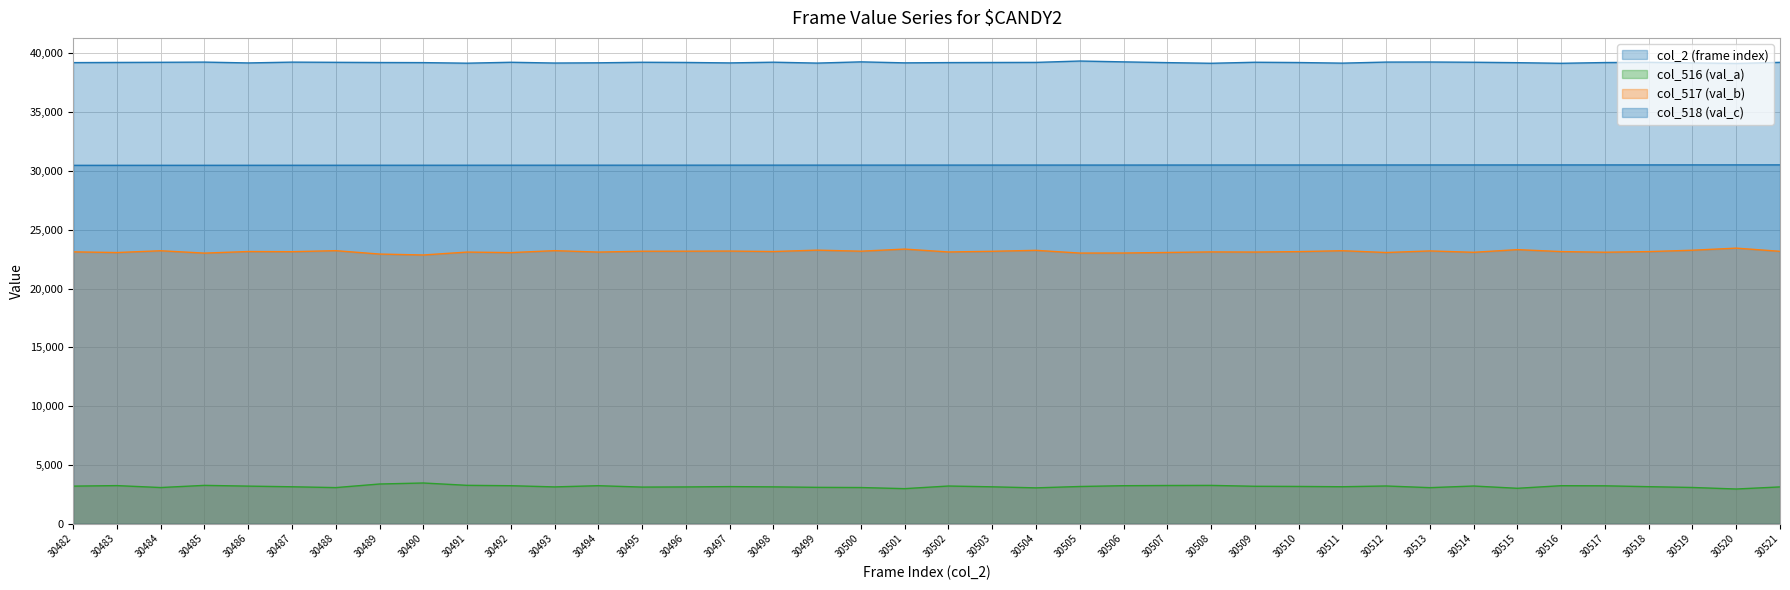

What is the difference between the col_516 (val_a) values at 30521 and 30483?

112